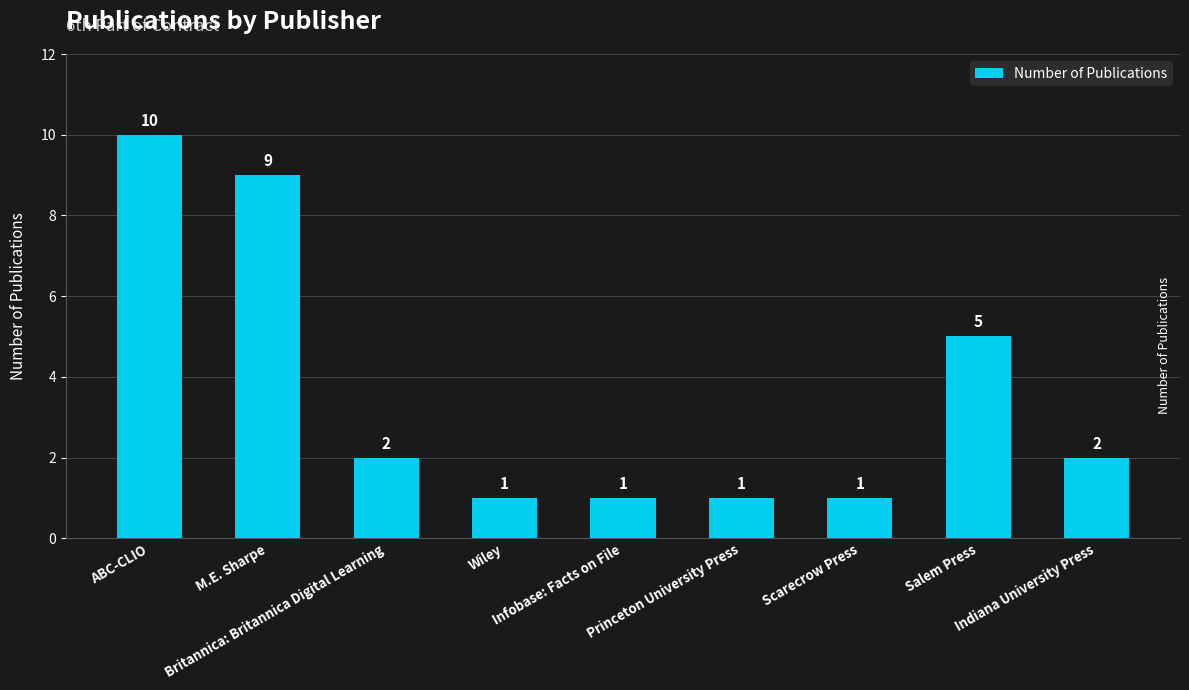

Where does the data first go above 2?

ABC-CLIO